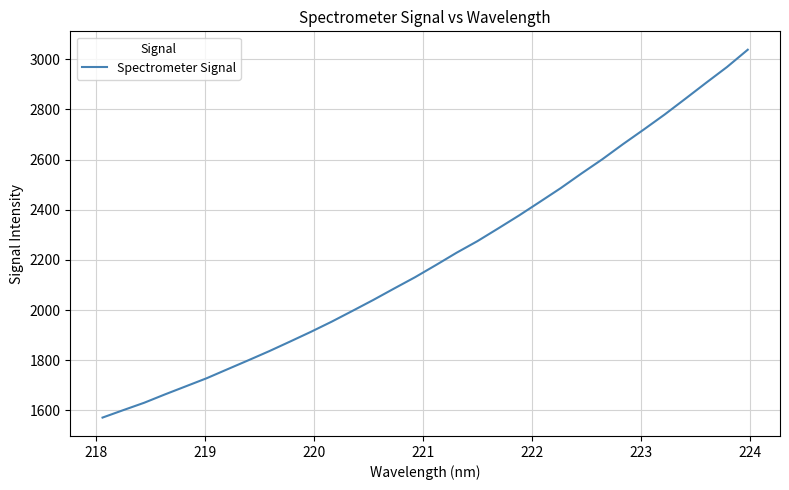

What is the difference between the maximum and minimum values?

1466.2